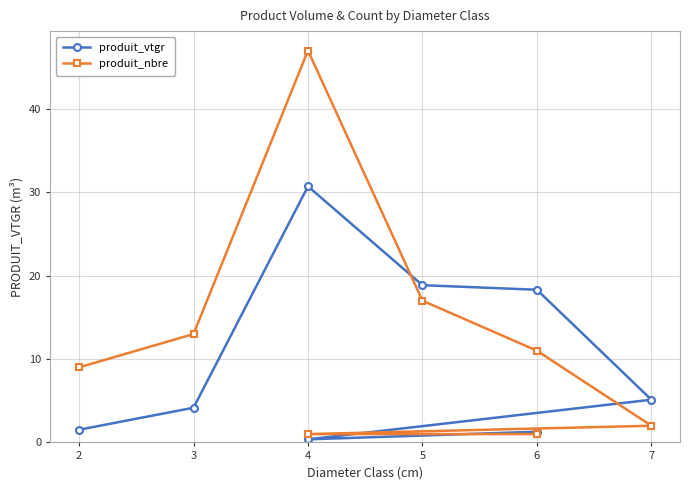

What is the greatest value displayed?

47.0